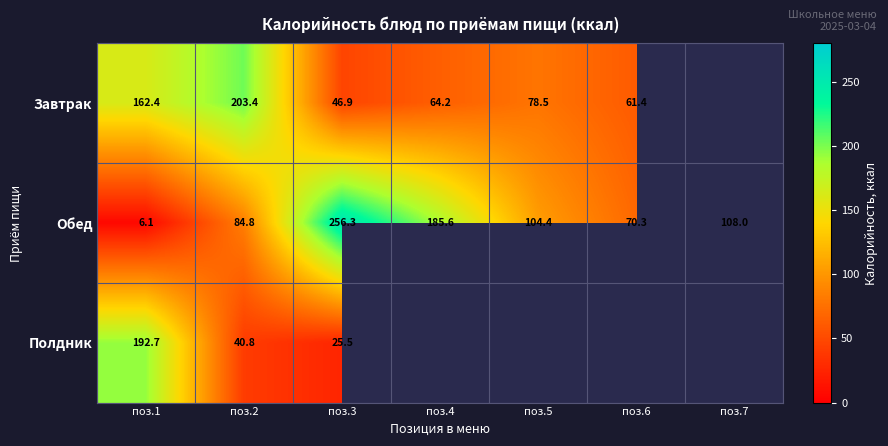

How many data points in Обед are above 104?

4